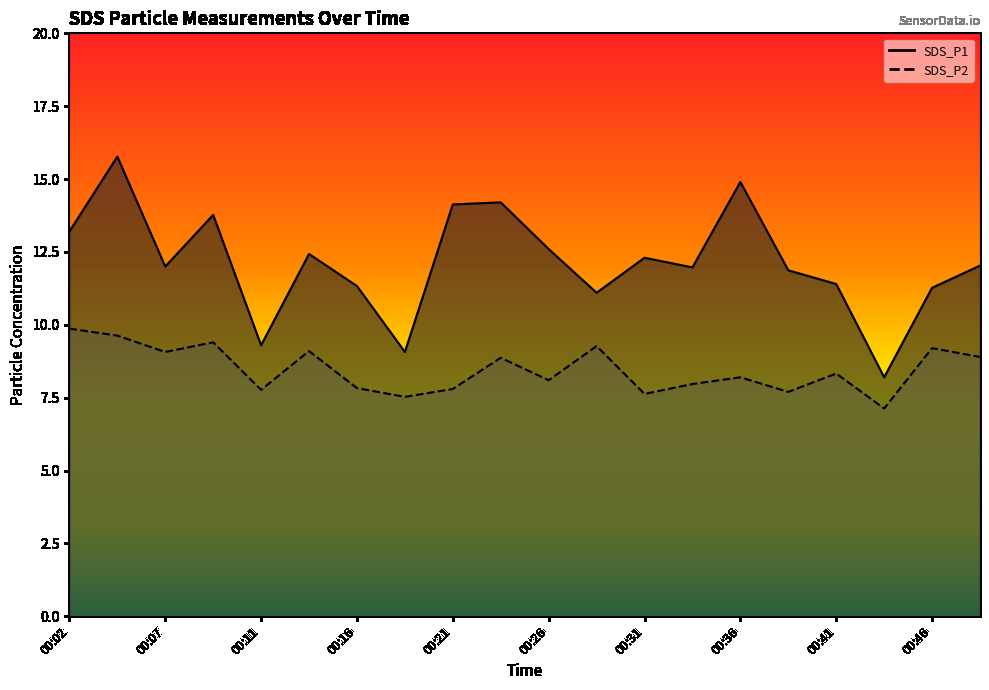

True or false: SDS_P2 and SDS_P1 cross at least once.

False